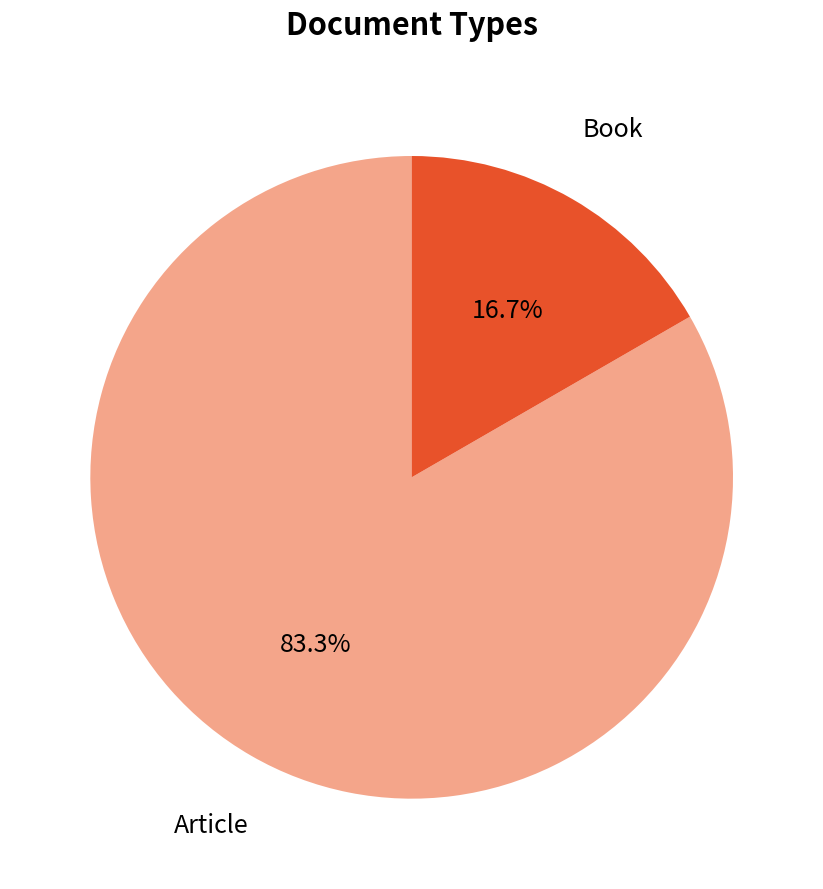

To the nearest percent, what portion does Article represent?

83%